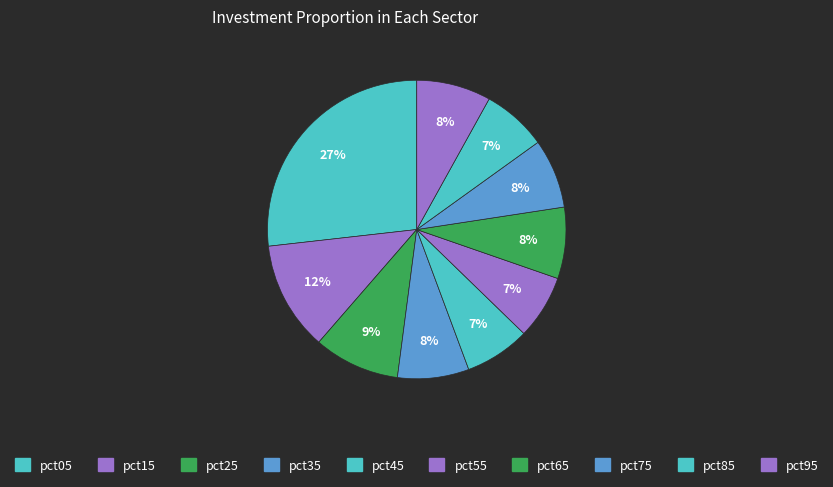

How many segments does this pie chart have?

10